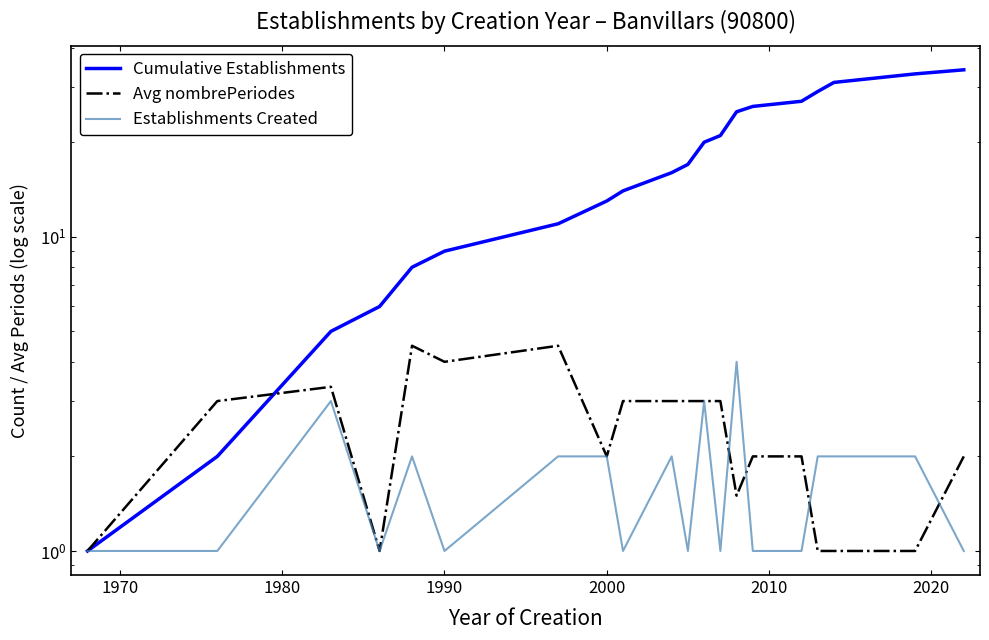

Which series ends up on top after the final intersection of Avg nombrePeriodes and Cumulative Establishments?

Cumulative Establishments